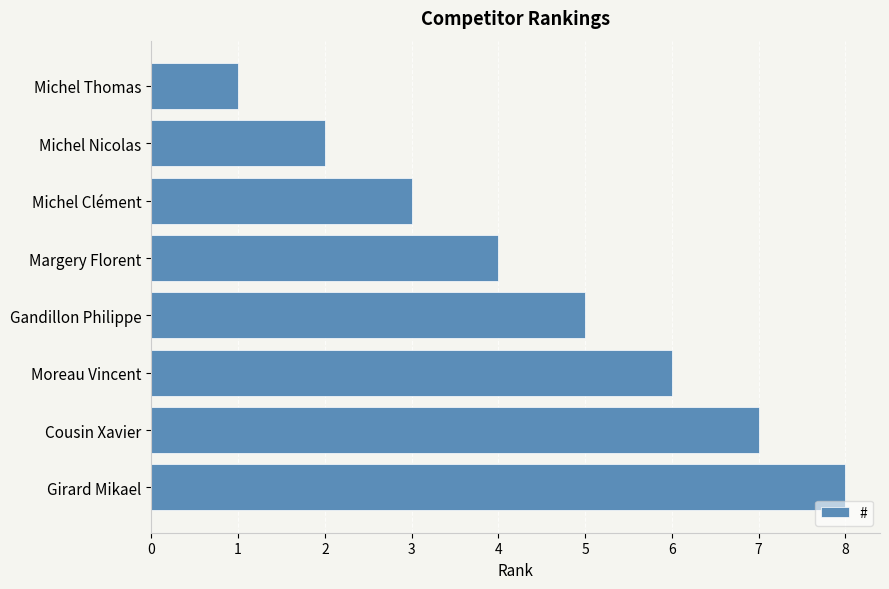

Is it true that the value at Michel Nicolas is 2?

True